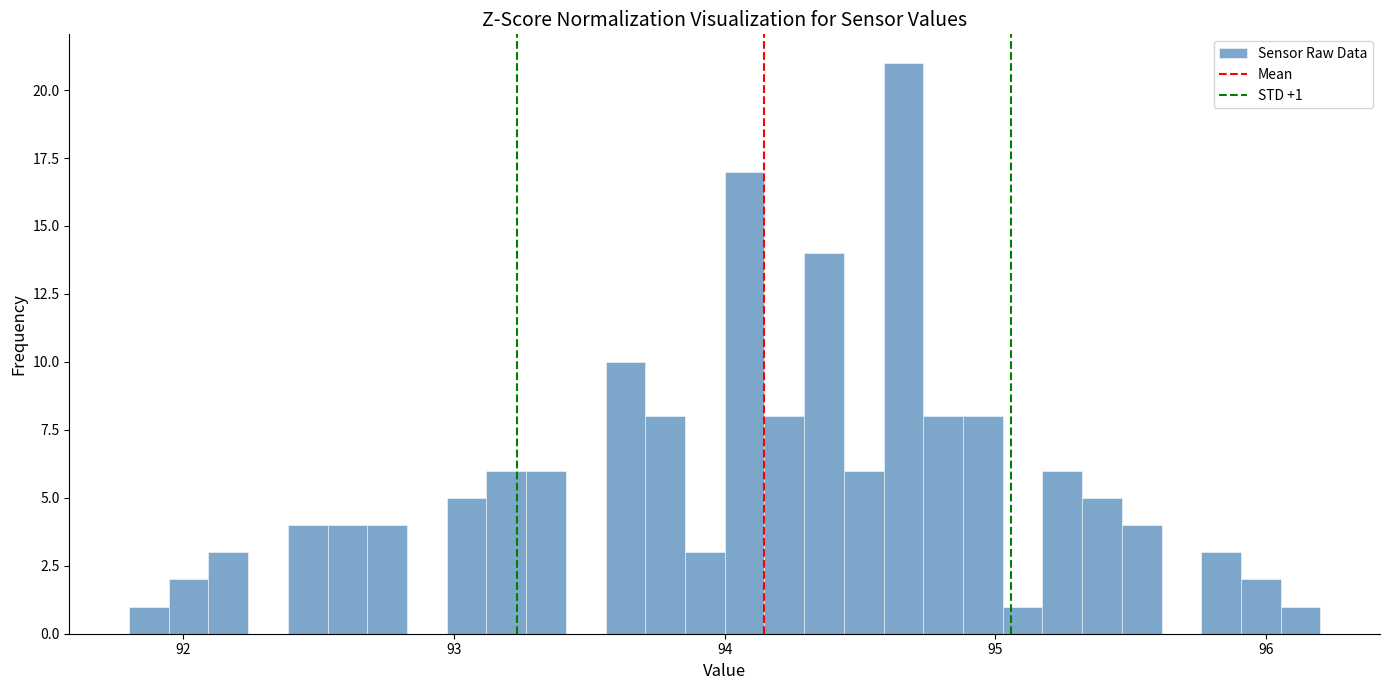

Read against the x-axis, roughly where is the centre of the tallest bar?

94.7